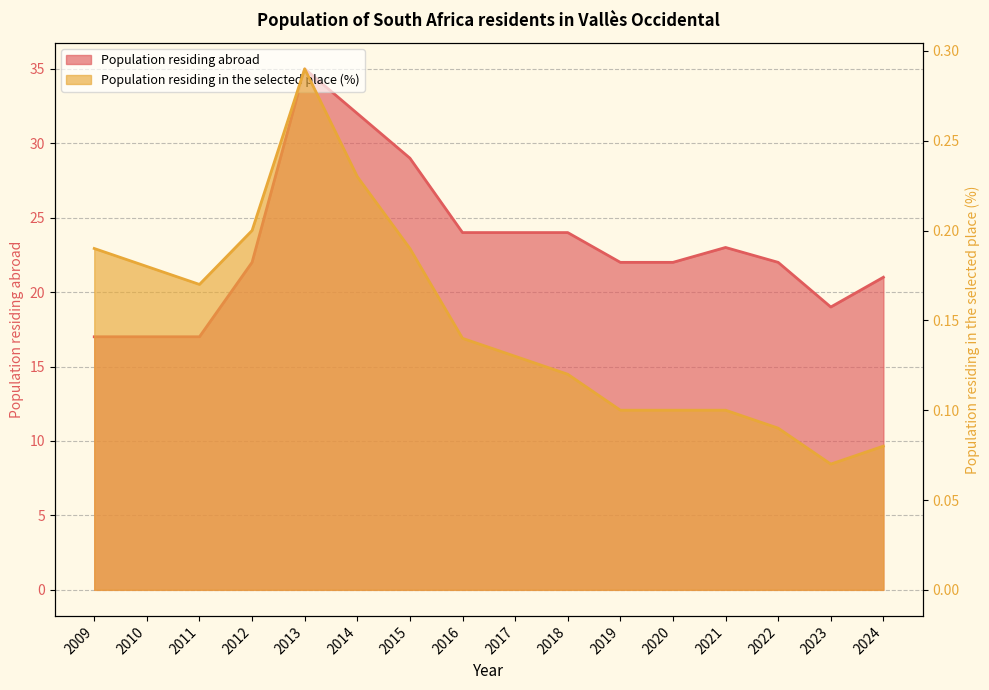

True or false: Population residing abroad has a value of 21.0 at 2024.

True